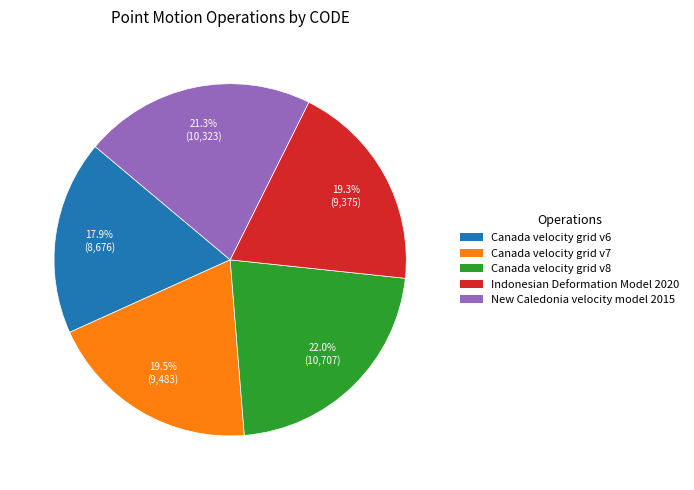

What is the ratio of the value at Canada velocity grid v7 to the value at Canada velocity grid v6?

1.1